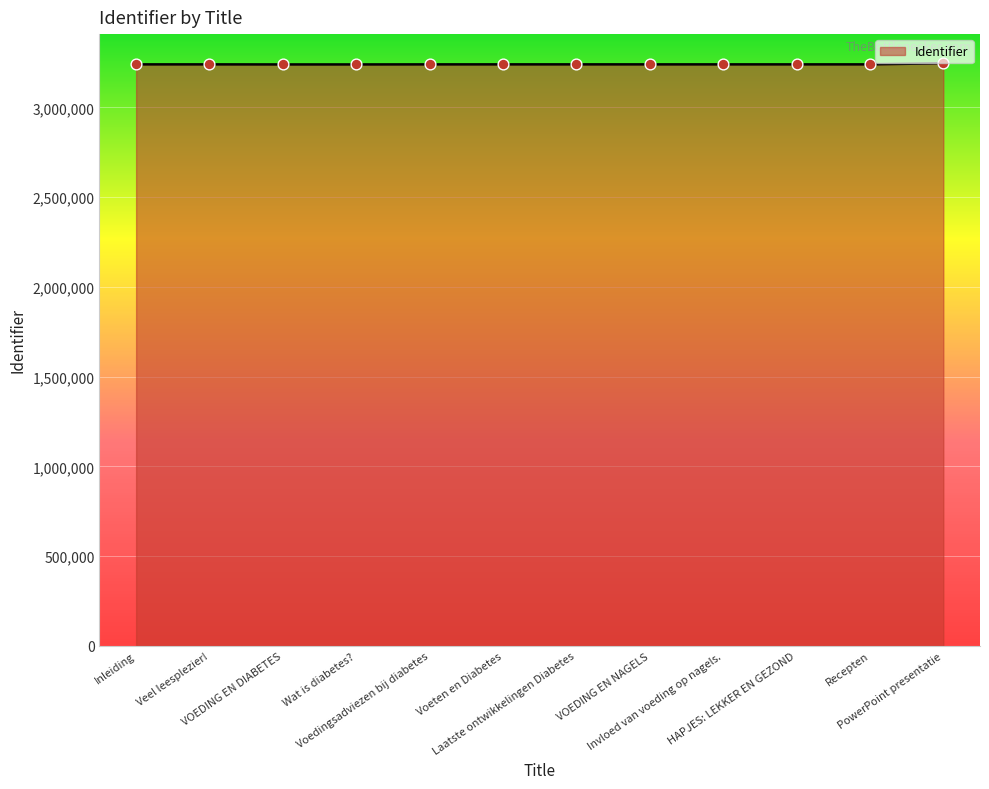

What is the smallest value displayed?

3239802